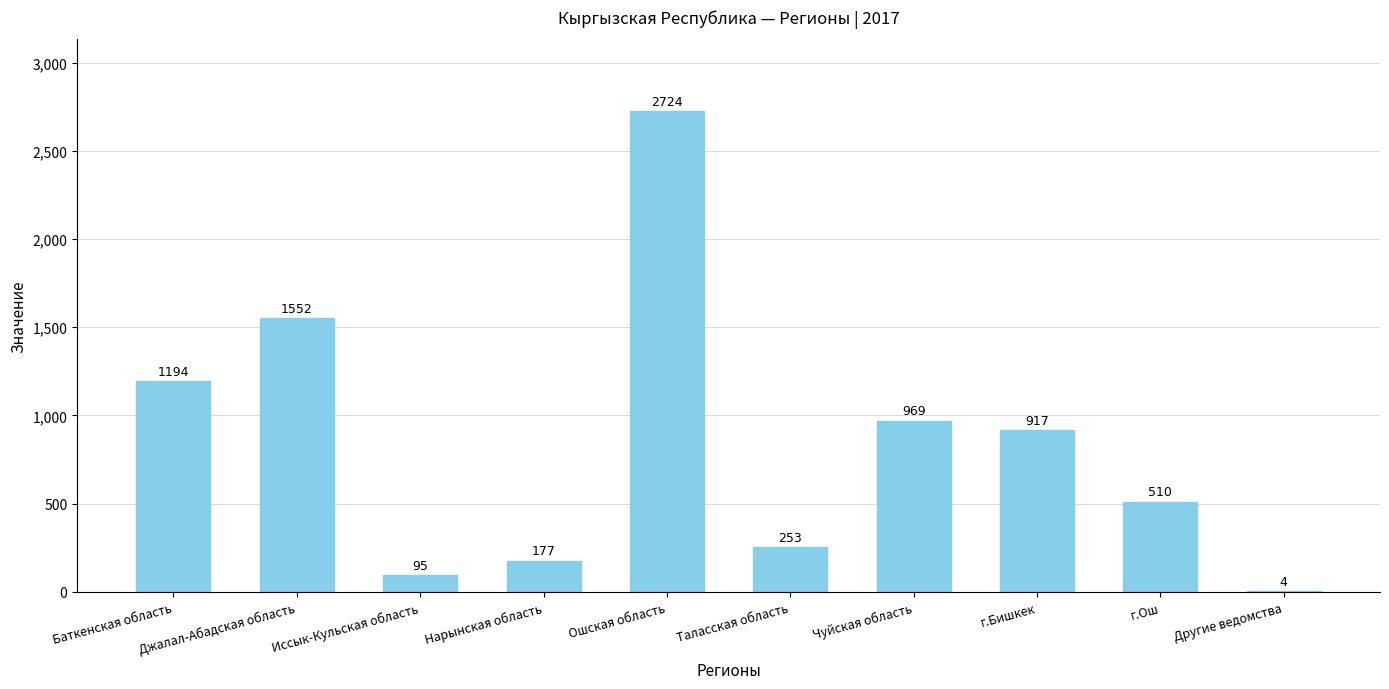

Where is the data nearest to the value 1364?

Баткенская область